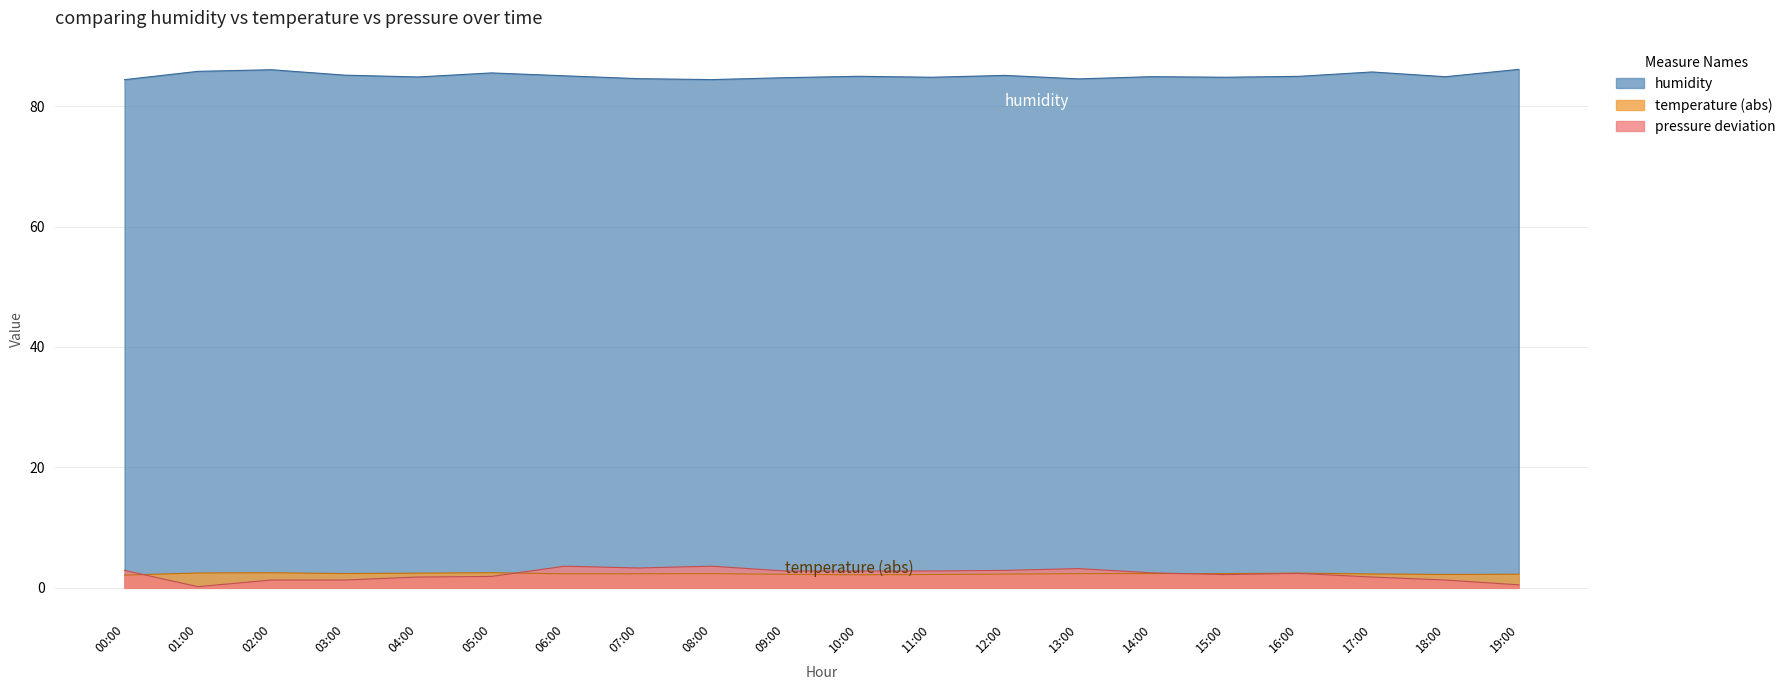

What is the difference between the second highest and minimum values in the humidity series?

1.7